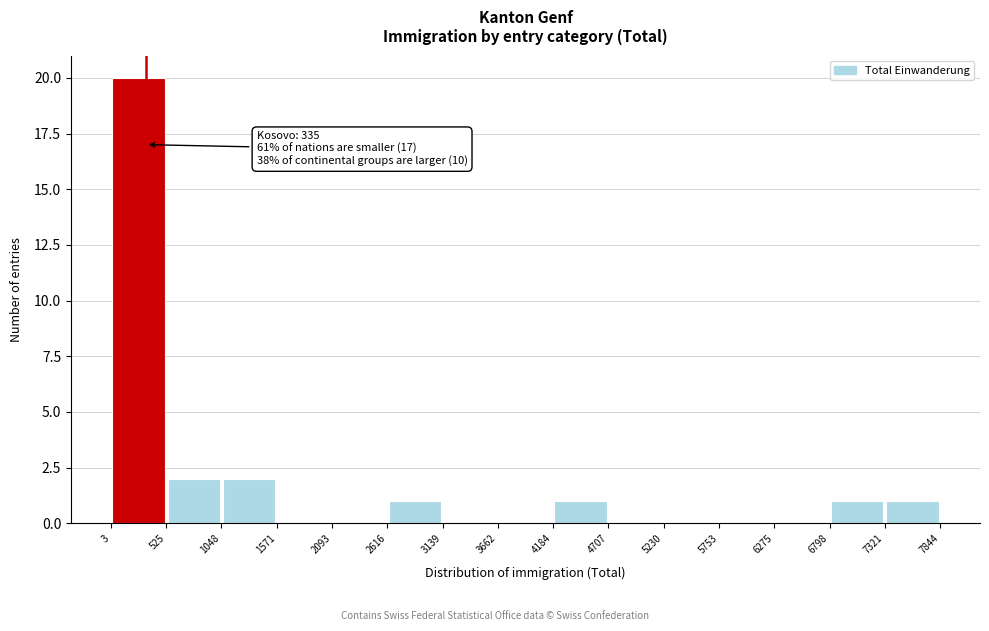

Over which range of the x-axis is the bar tallest?

3 to 525